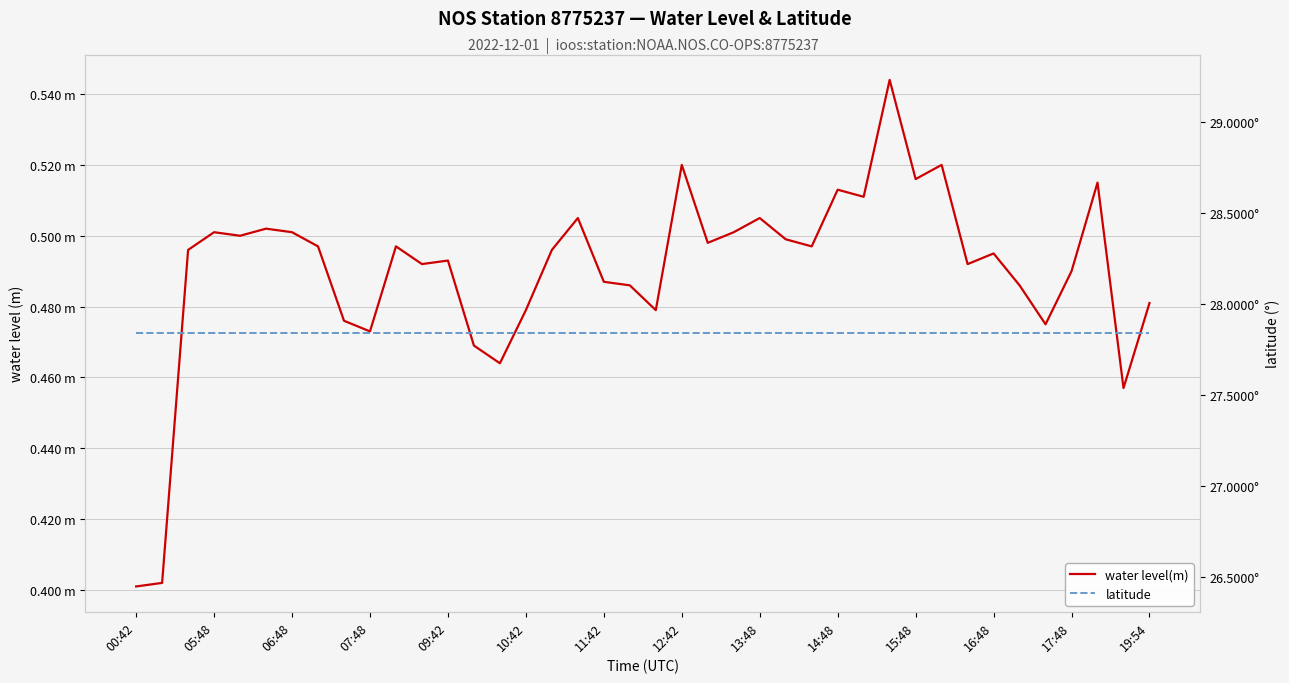

At 11:42, list the series in order from smallest to largest.

water level(m), latitude